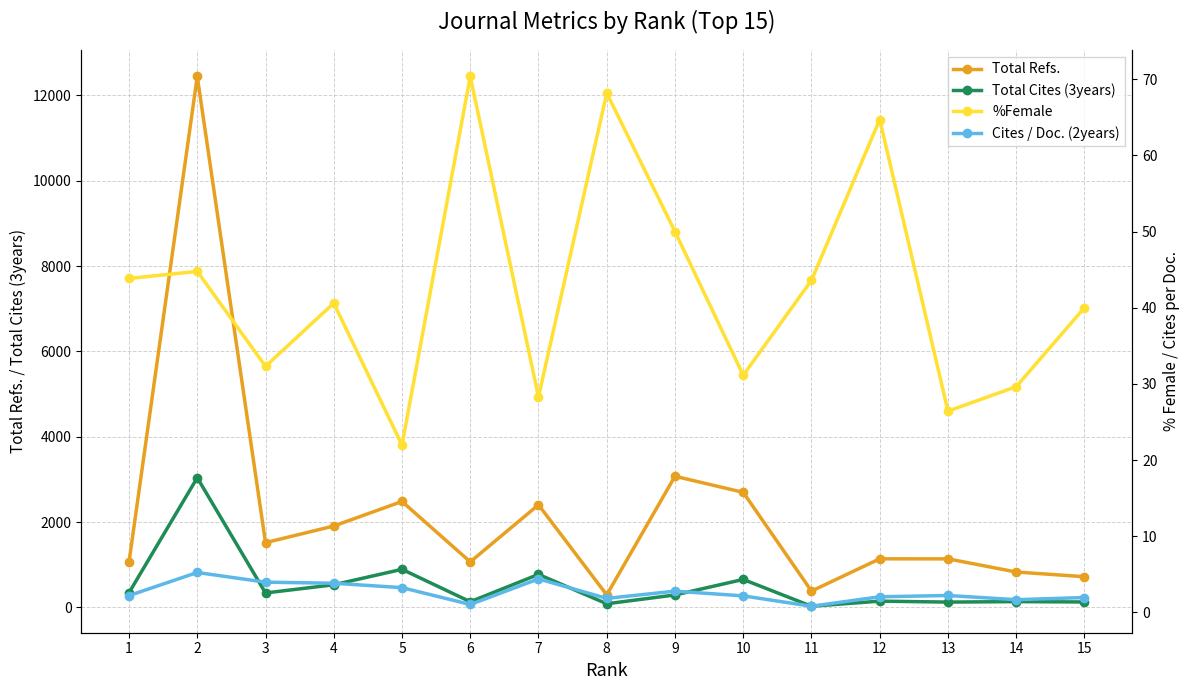

What is the highest value of the Cites / Doc. (2years) series?

5.2